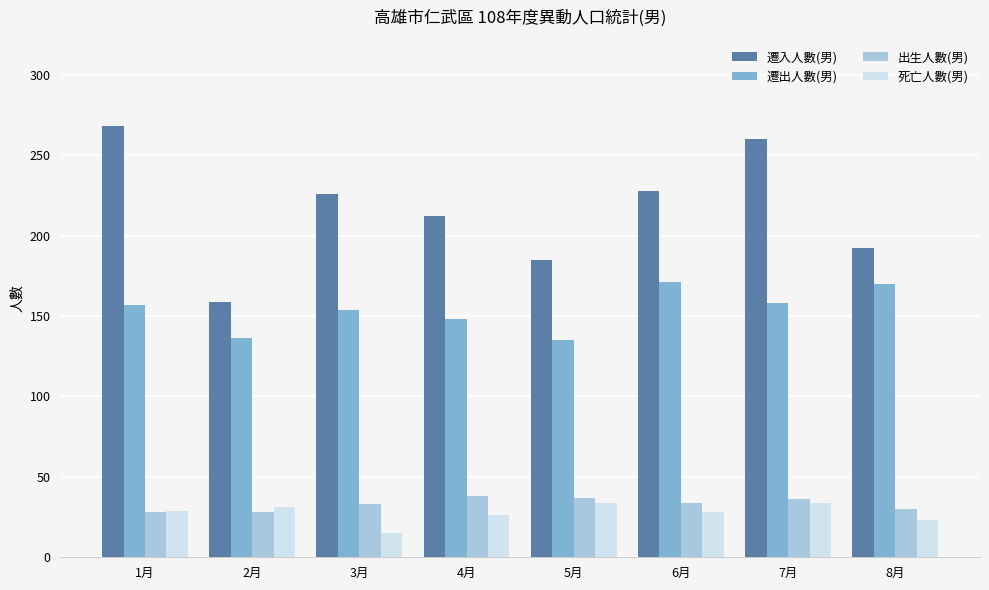

What is the smallest value displayed?

15